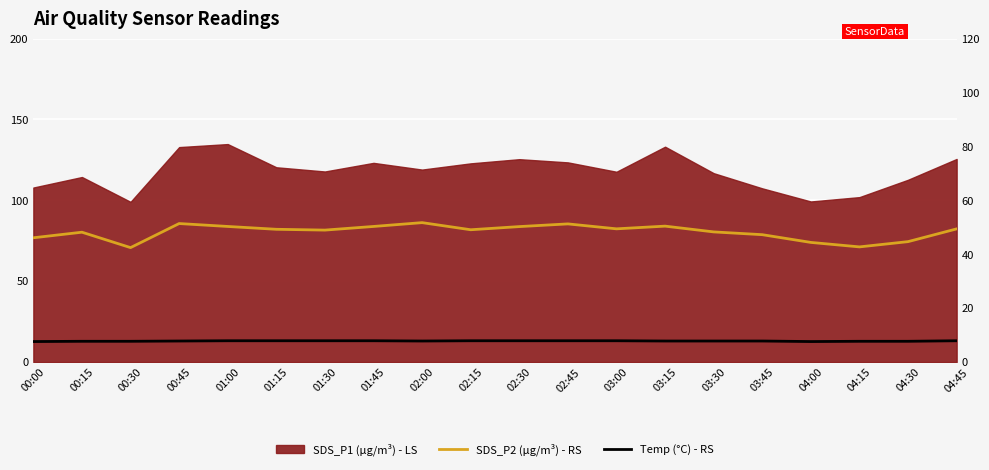

Where does the SDS_P2 (µg/m³) - RS series first go above 49?

00:45